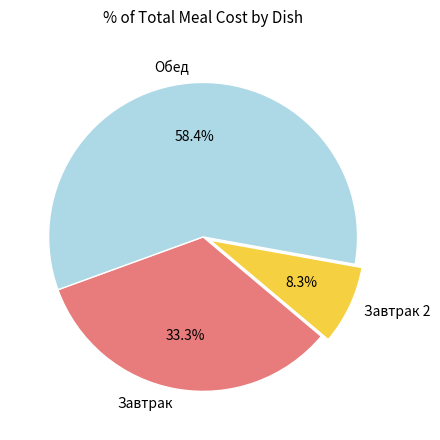

Which has a higher value, Завтрак 2 or Обед?

Обед